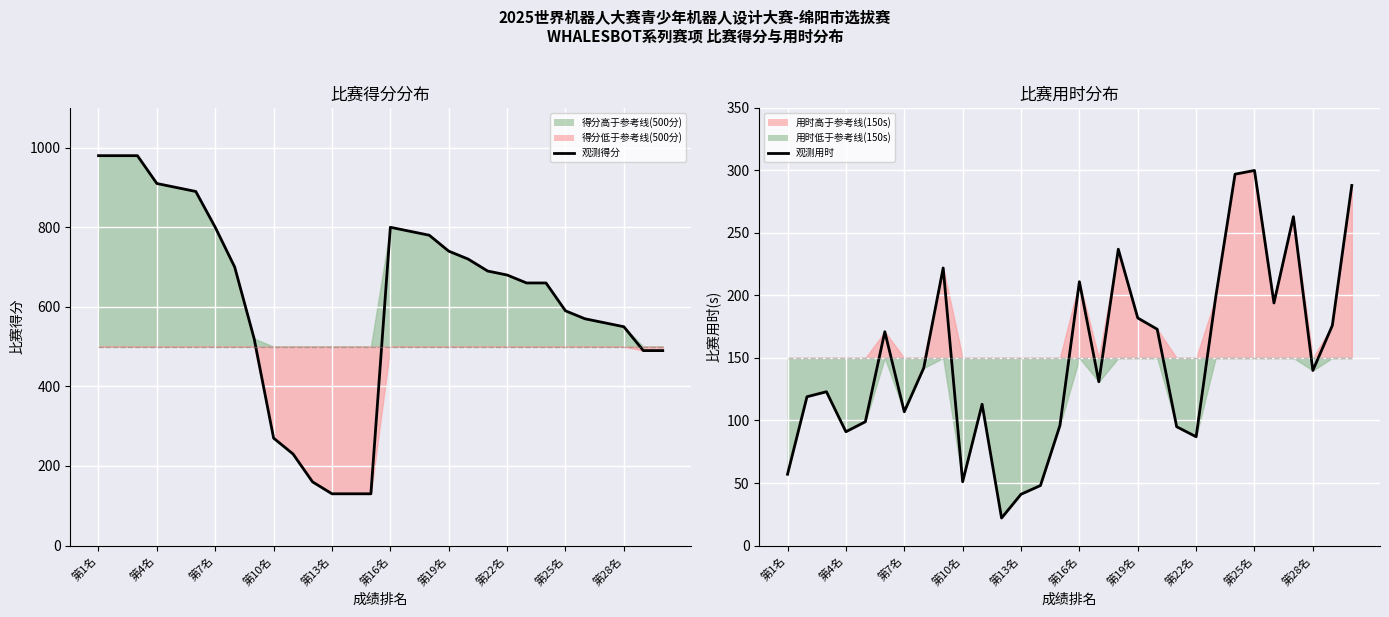

What is the difference between the maximum and minimum values in the 观测用时 series?

278